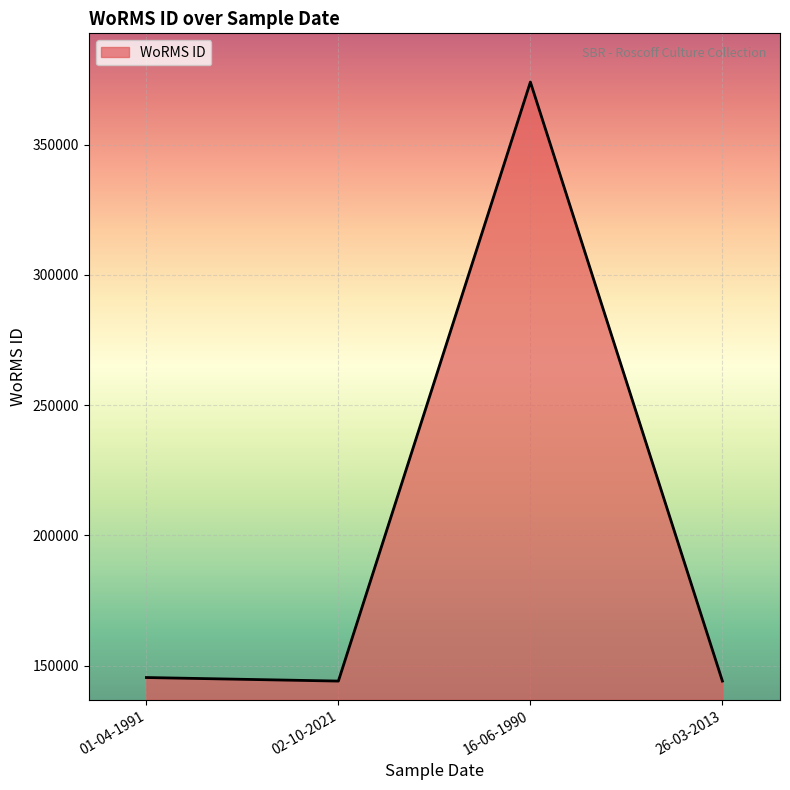

What is the difference between the maximum and second lowest values?

229967